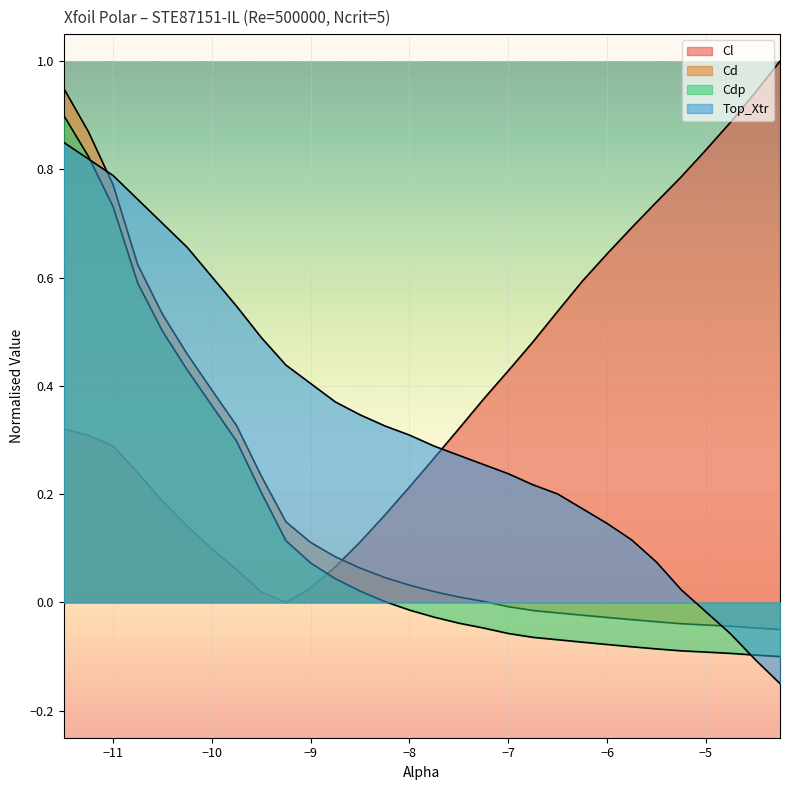

How many positive values does the Cl series have?

29